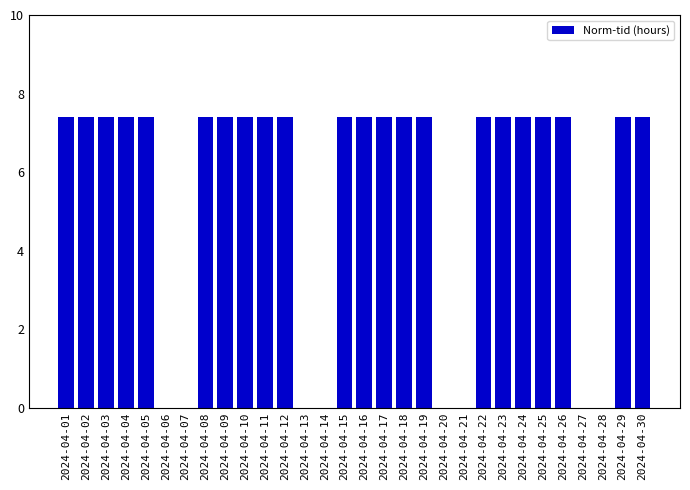

What value does the data have at 2024-04-16?

7.4